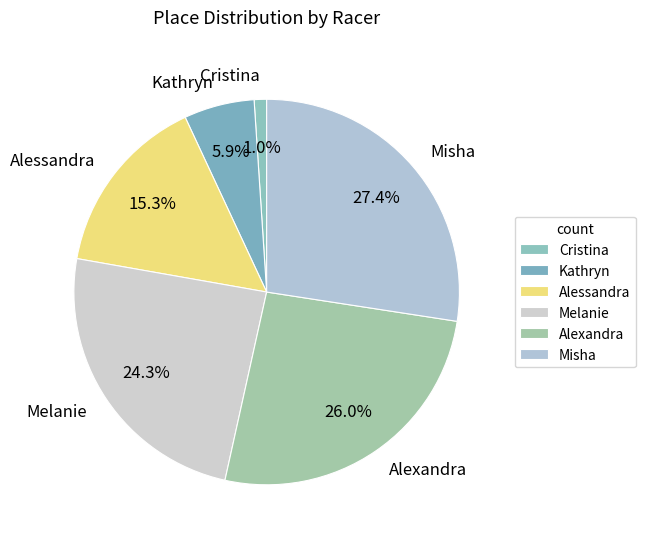

Which category has the smallest portion of the pie?

Cristina